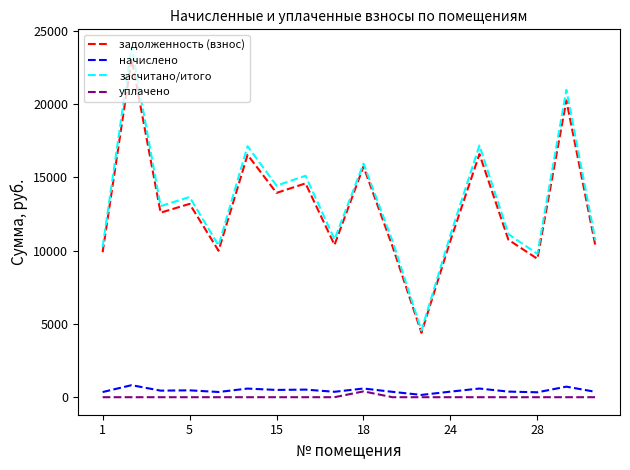

Is this an area chart (filled region under the line)?

No